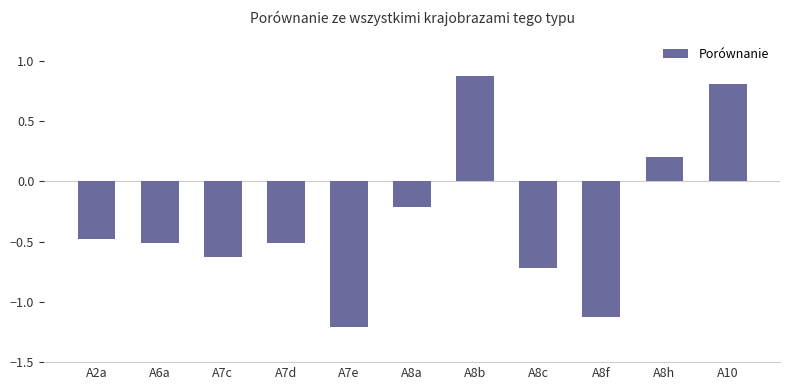

How many values are above zero?

3